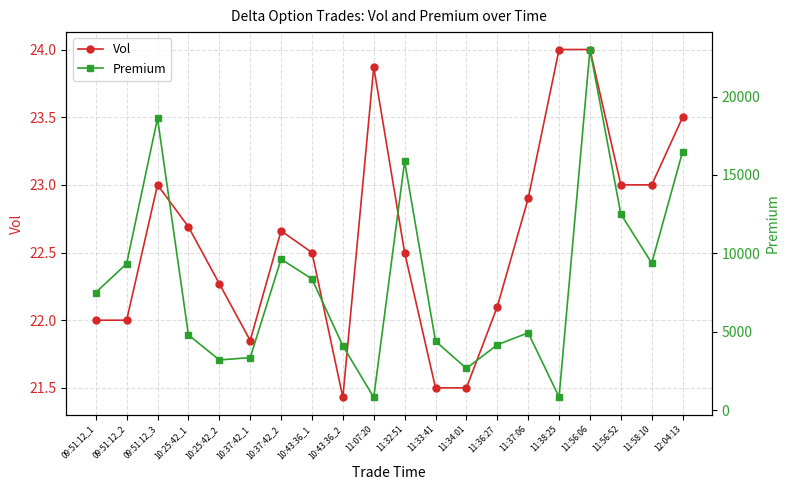

Which has a higher value, 11:56:52 or 11:07:20?

11:07:20